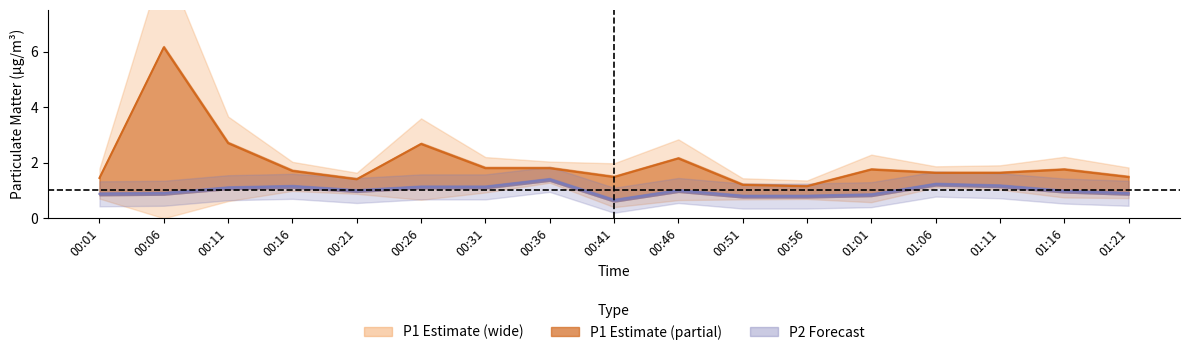

Where is the first local minimum for P1 (center)?

00:21